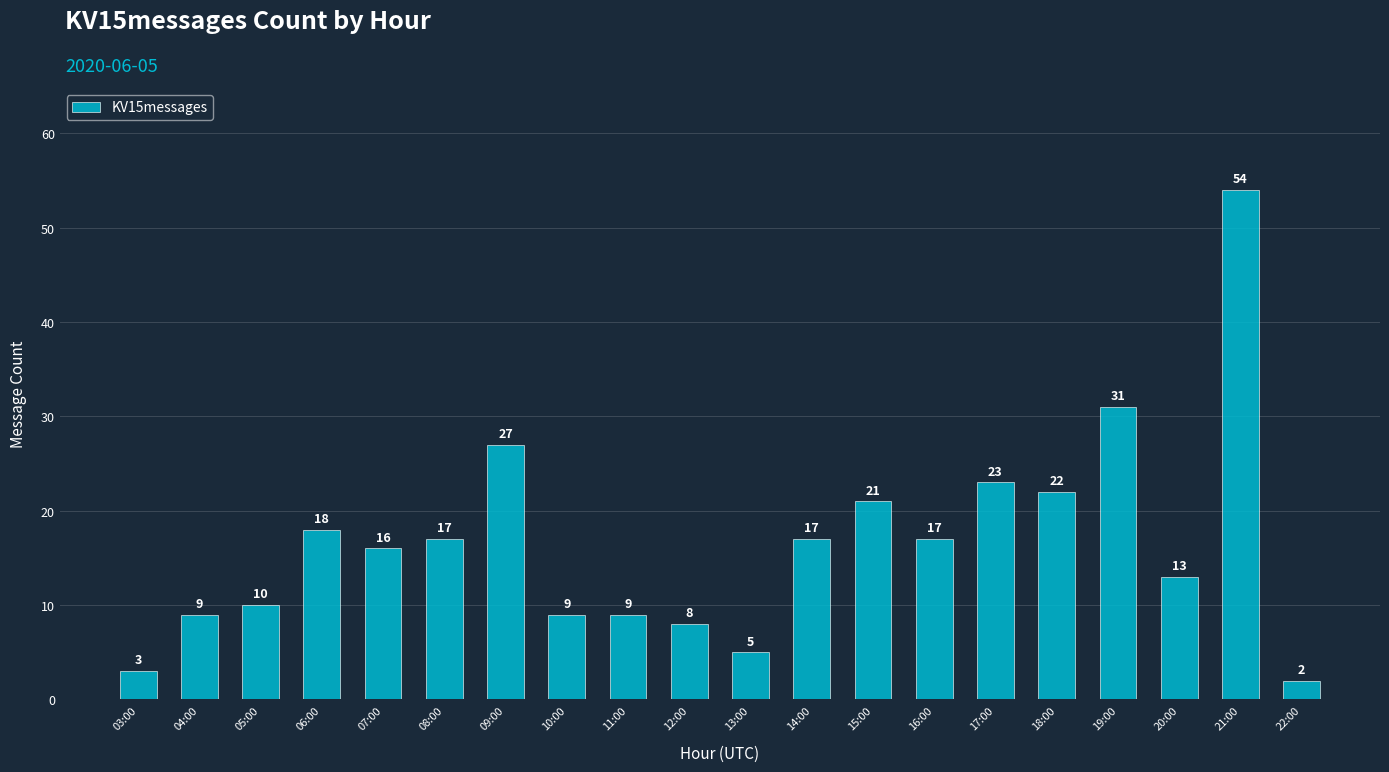

At which category does the chart reach its peak across all series?

21:00